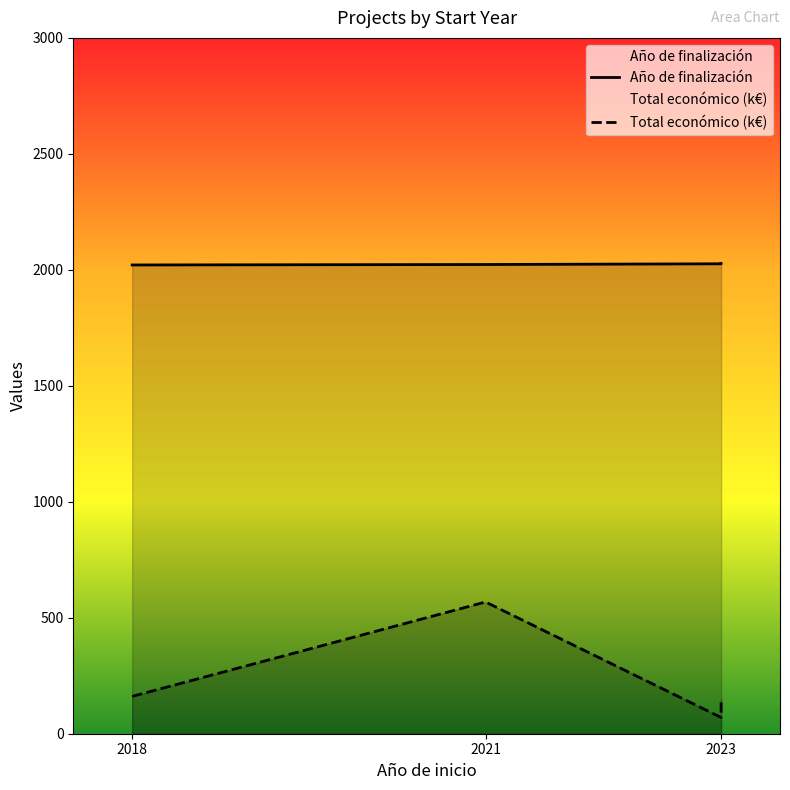

What position from the left is 2021?

2